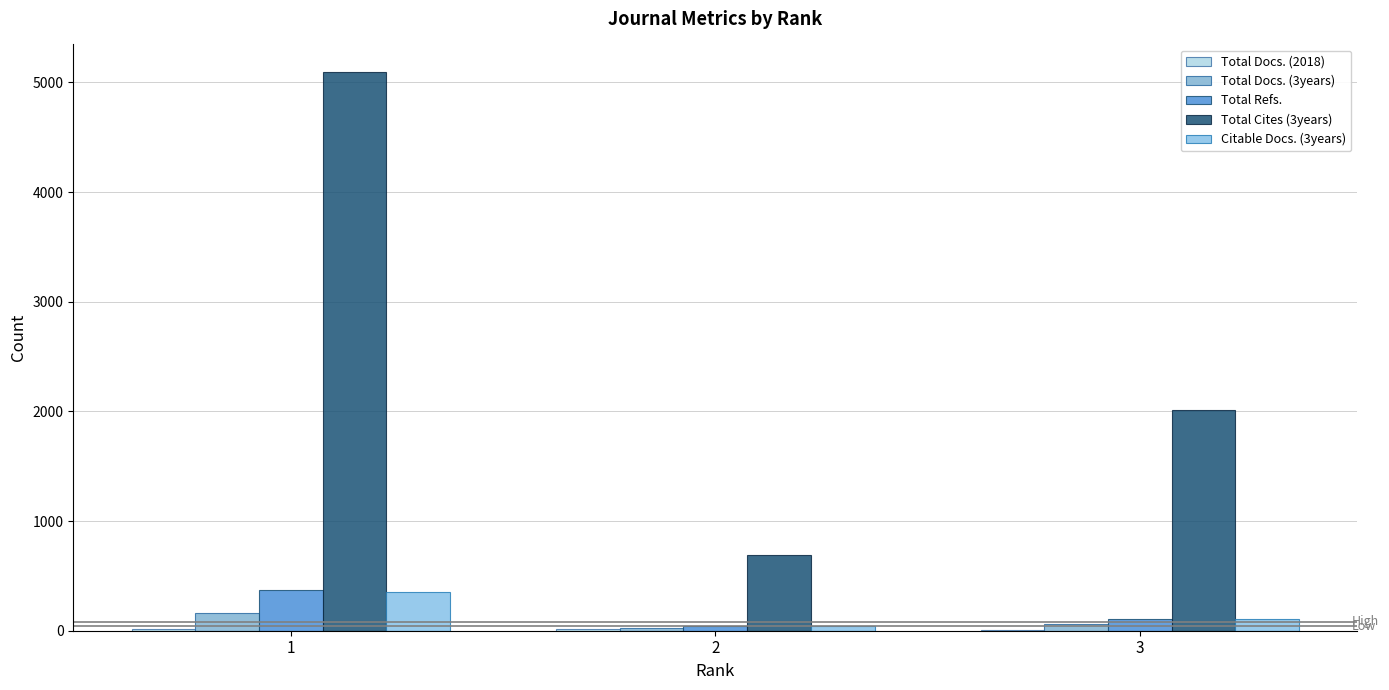

The Total Cites (3years) series shows 937 at 2. True or false?

False